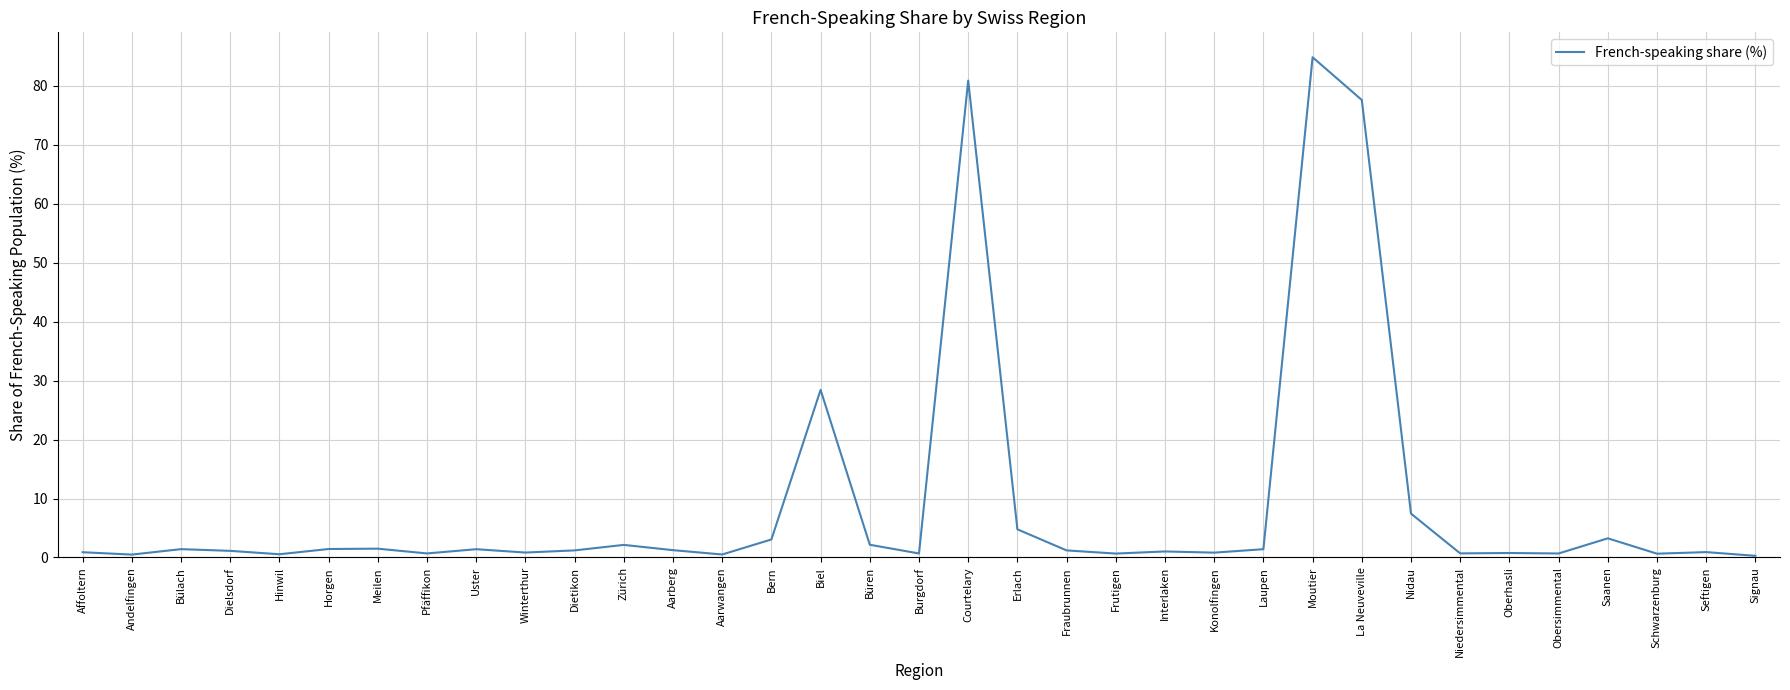

The value at La Neuveville is 77.6. True or false?

True